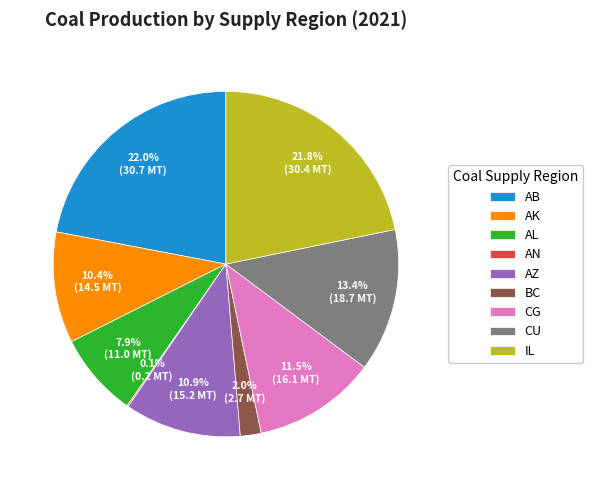

Is AL the majority of the pie?

No